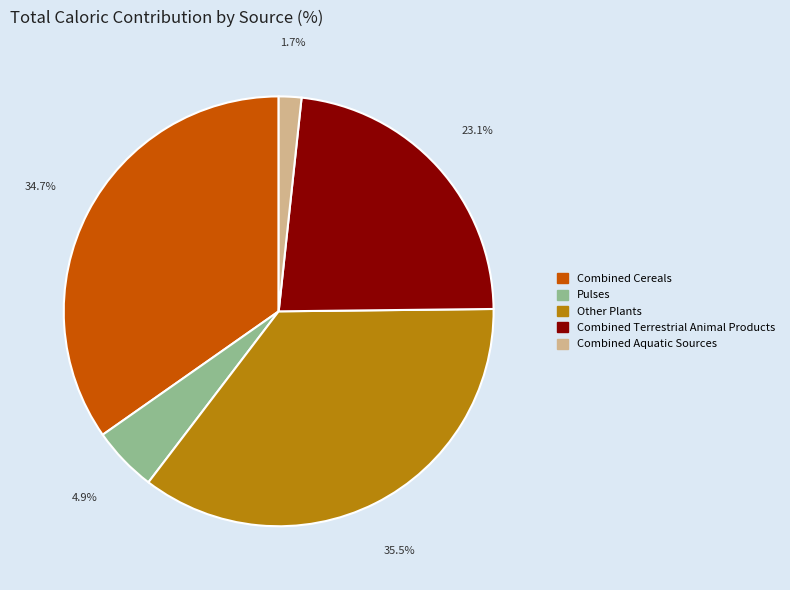

What is the smallest slice in the pie chart?

Combined Aquatic Sources